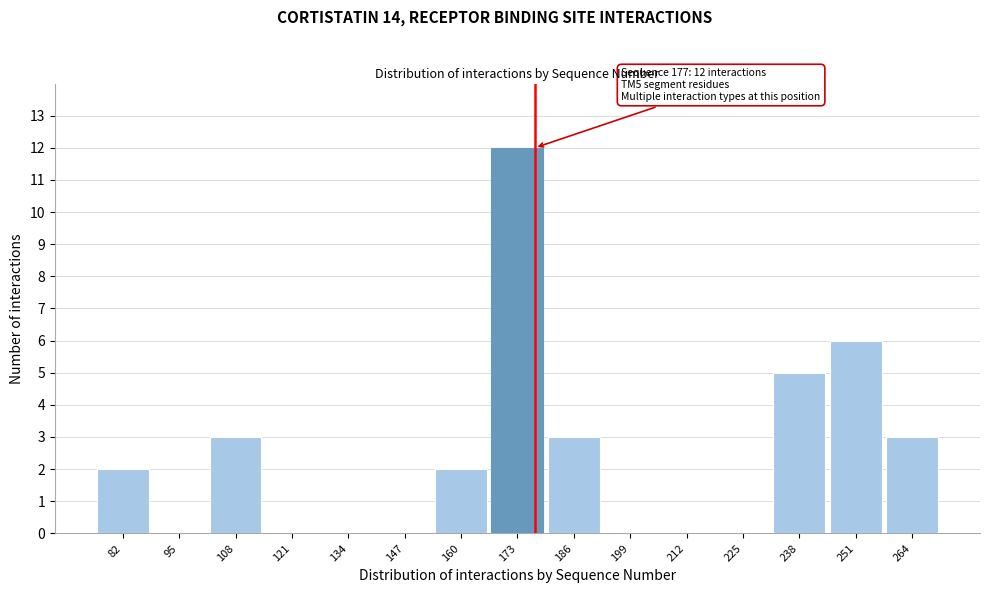

Over which range of the x-axis is the bar tallest?

166.5 to 179.5